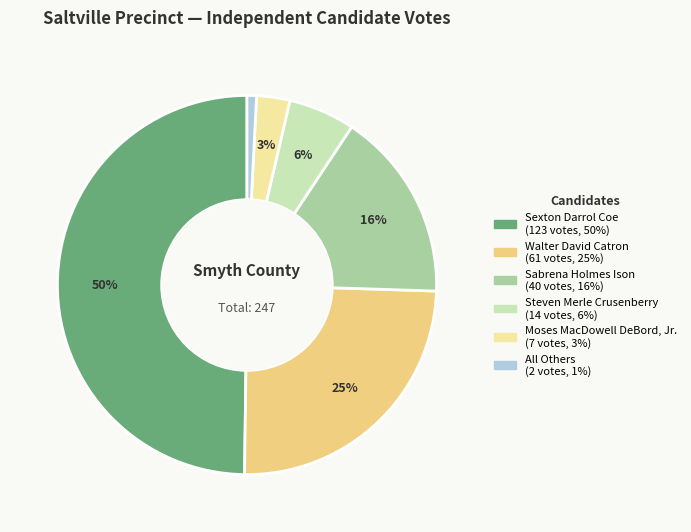

Between Walter David Catron and Steven Merle Crusenberry, which is larger?

Walter David Catron